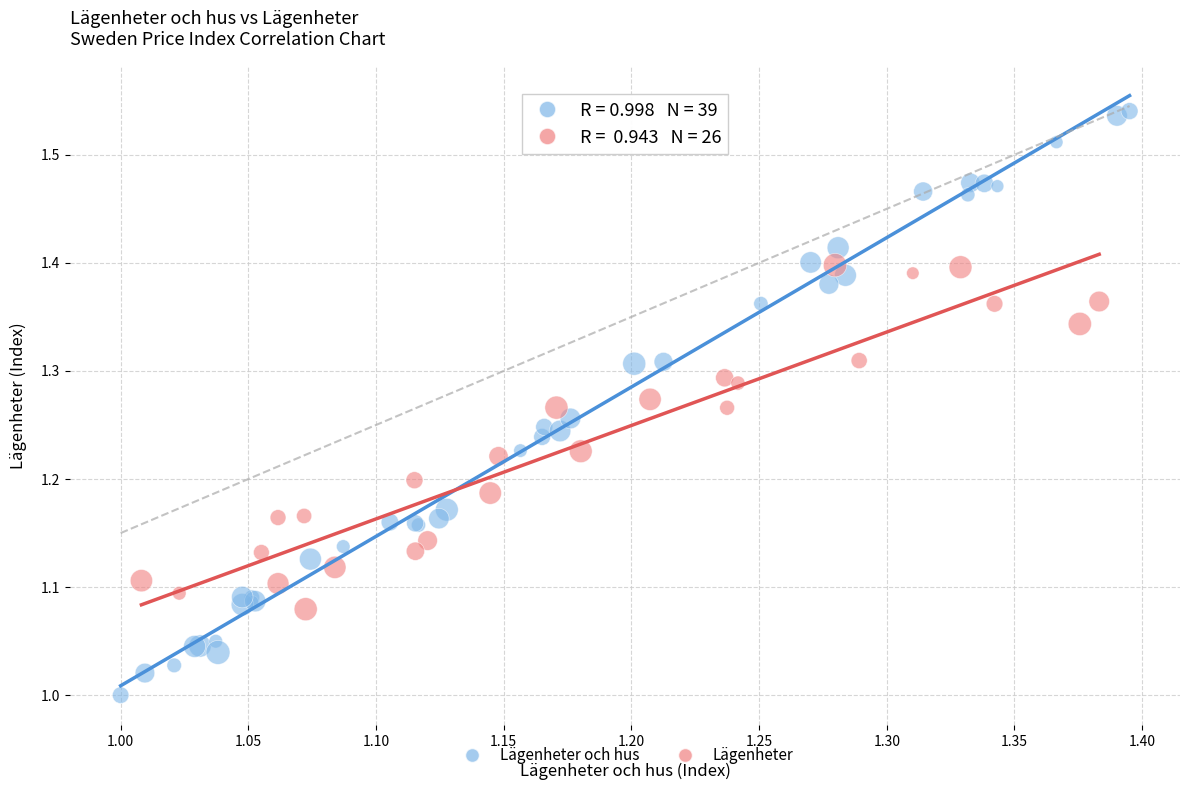

Which series has the widest spread of Y values?

Lägenheter och hus